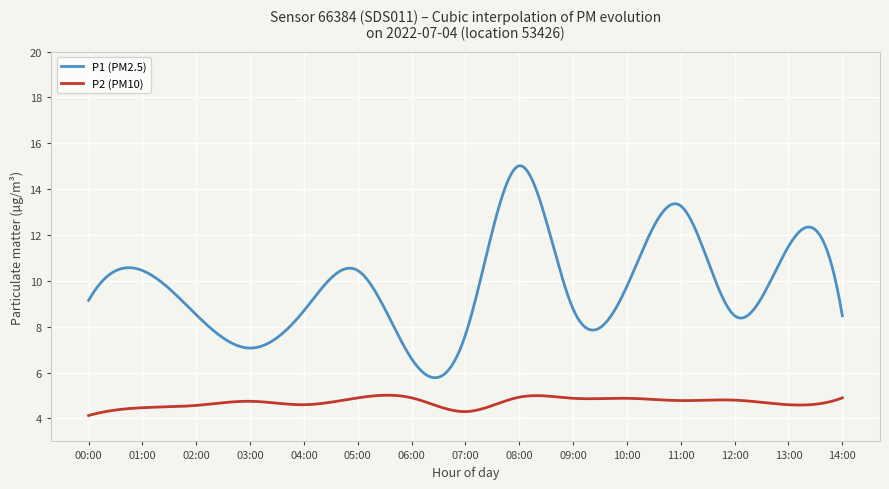

List the series in order of their peak value, highest first.

P1 (PM2.5), P2 (PM10)